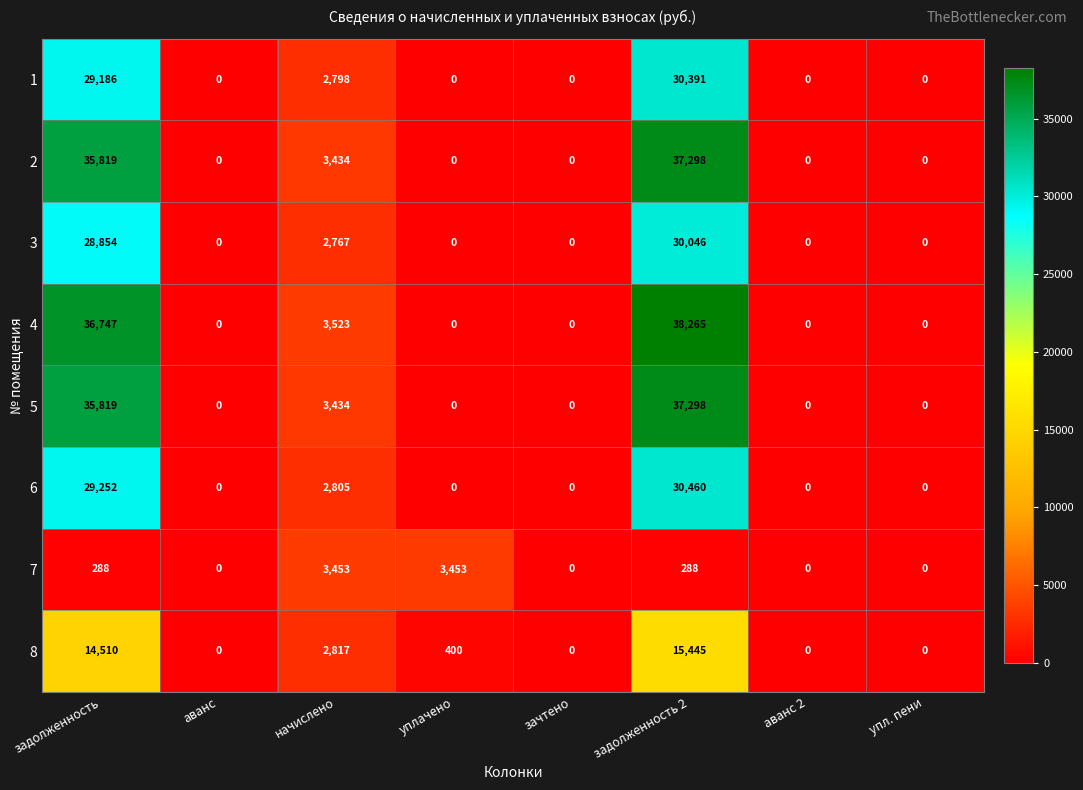

Is it true that 3 equals -13217 at зачтено?

False